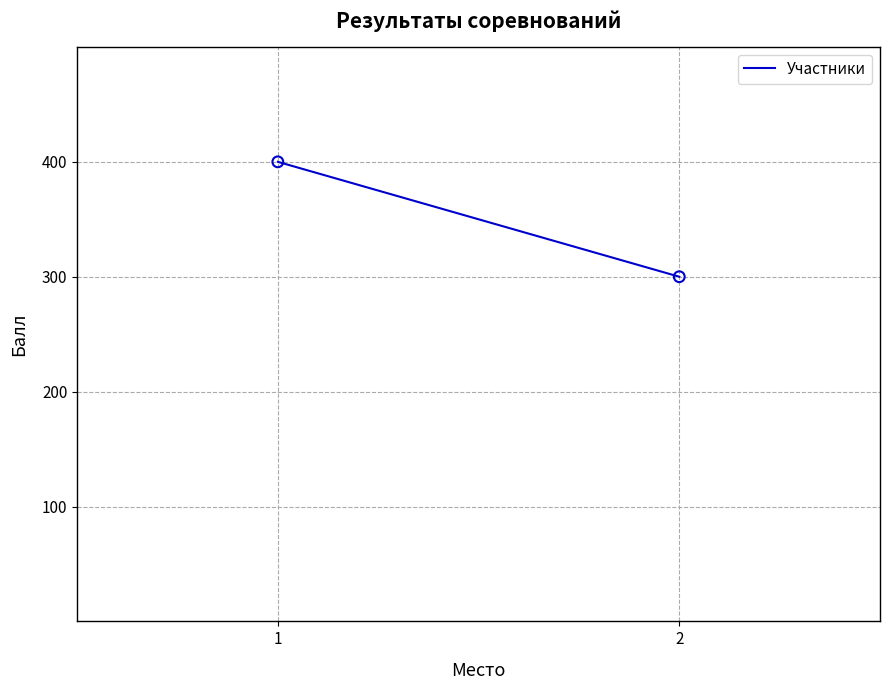

What is the range of Y values (max minus min)?

100